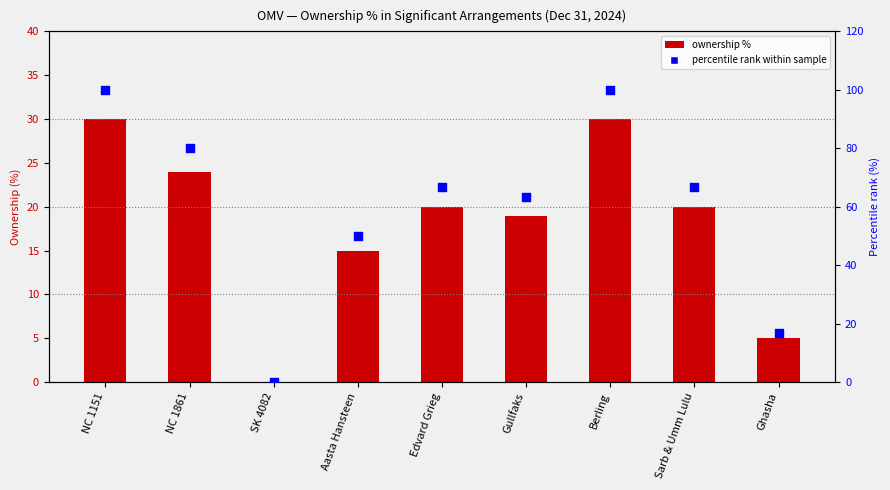

Is the value of % ownership December 31, 2024 at SK 4082 greater than the value of percentile rank at SK 4082?

No